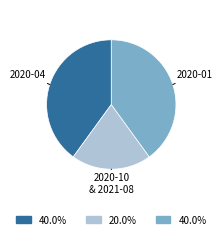

How many slices are in this pie chart?

3